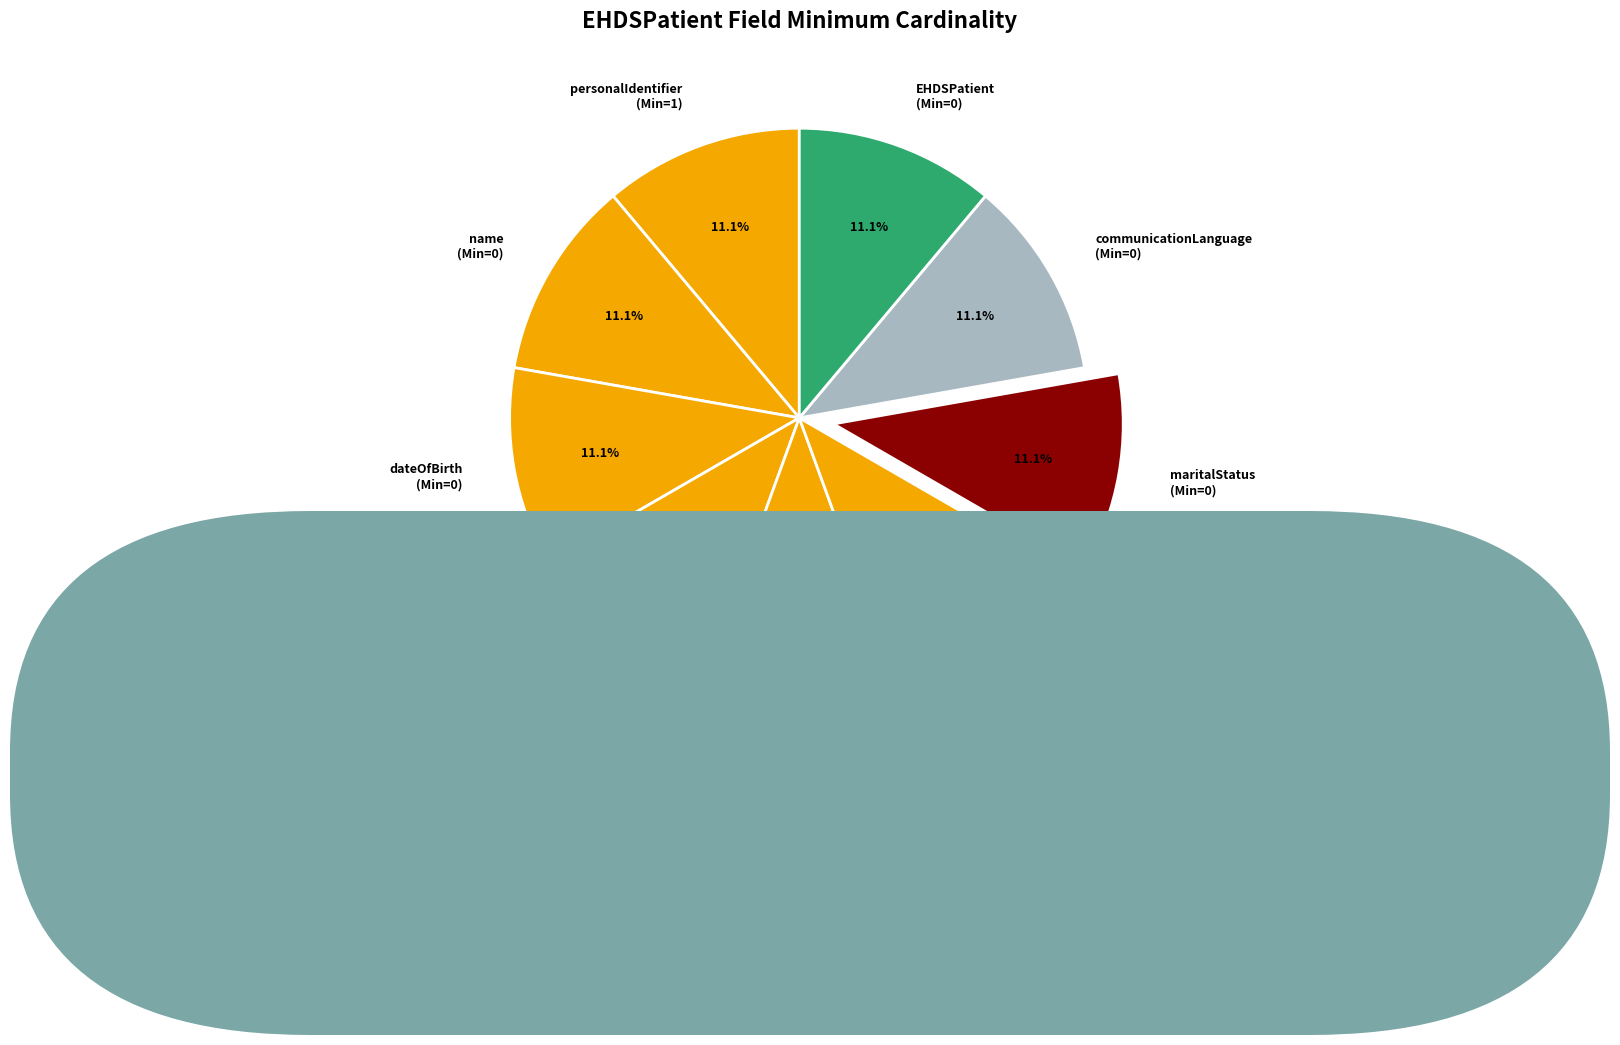

Is there any slice that represents more than half of the pie?

No